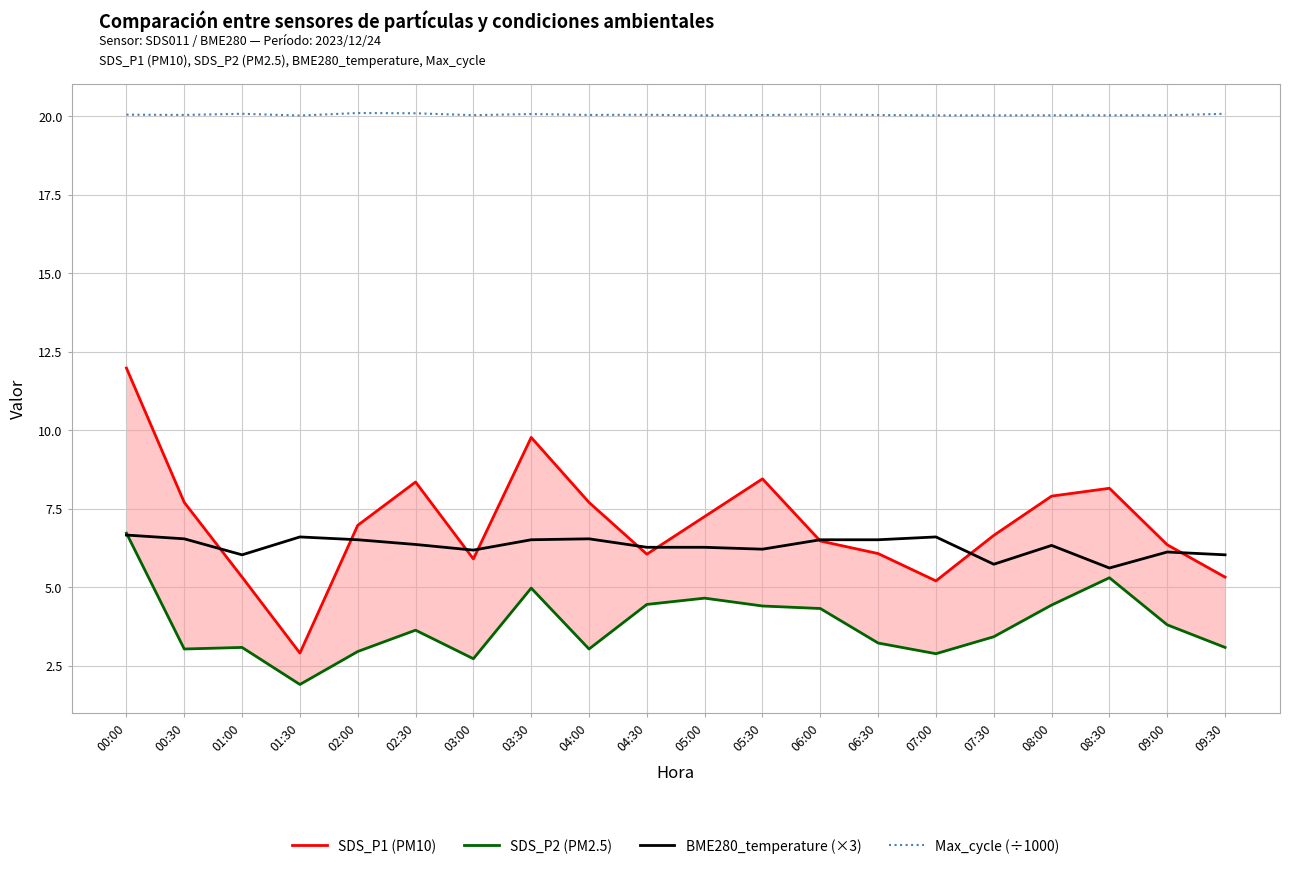

How many values in the BME280_temperature (×3) series exceed 6?

18